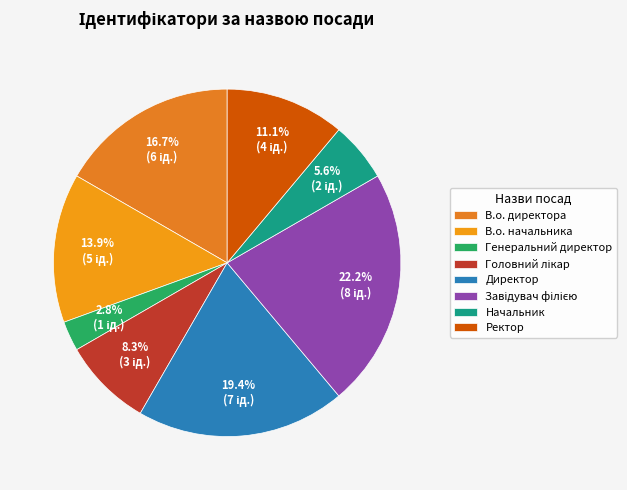

Does В.о. директора represent more than half of the total?

No